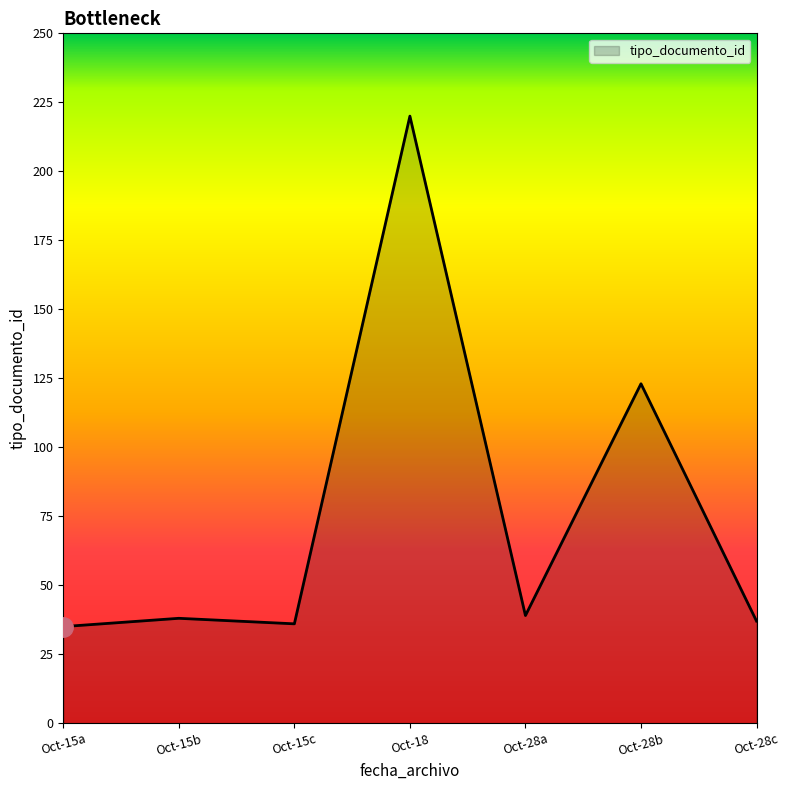

Between Oct-15b and Oct-18, which is larger?

Oct-18